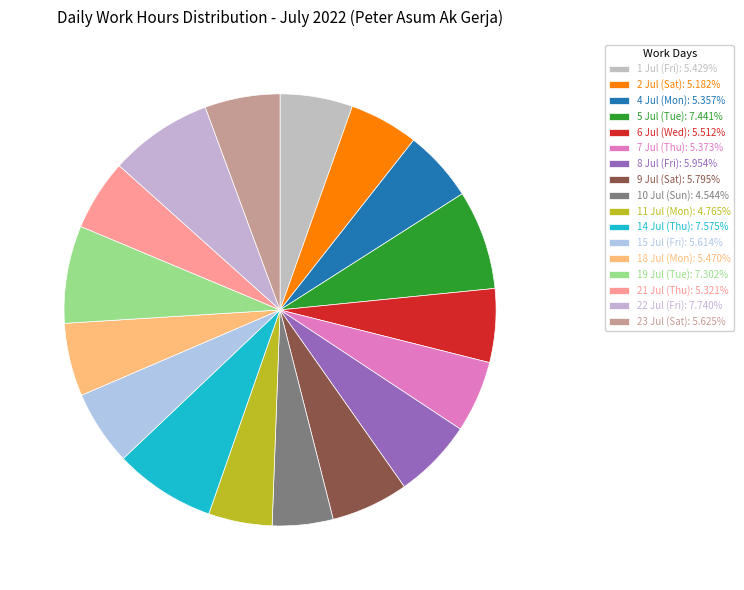

Between 21 Jul (Thu) and 10 Jul (Sun), which is larger?

21 Jul (Thu)